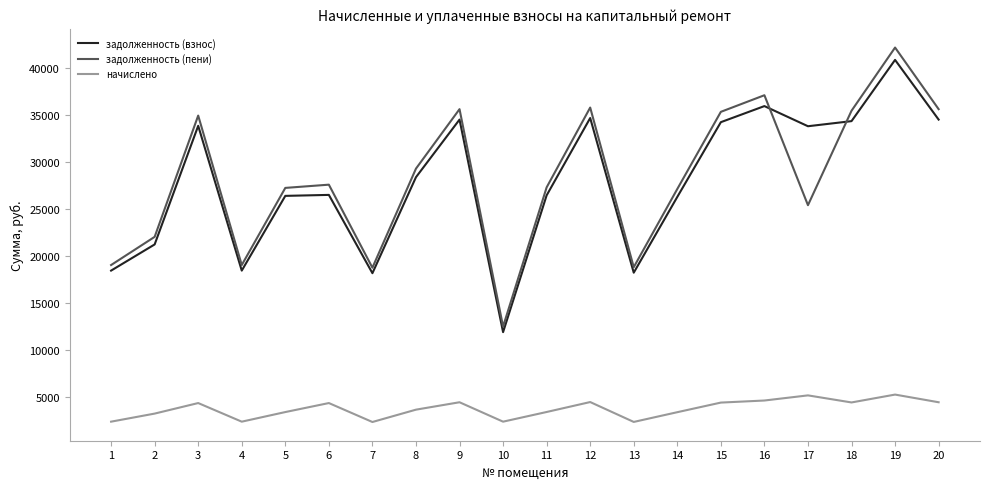

Which series has the largest total across all categories?

задолженность (пени)